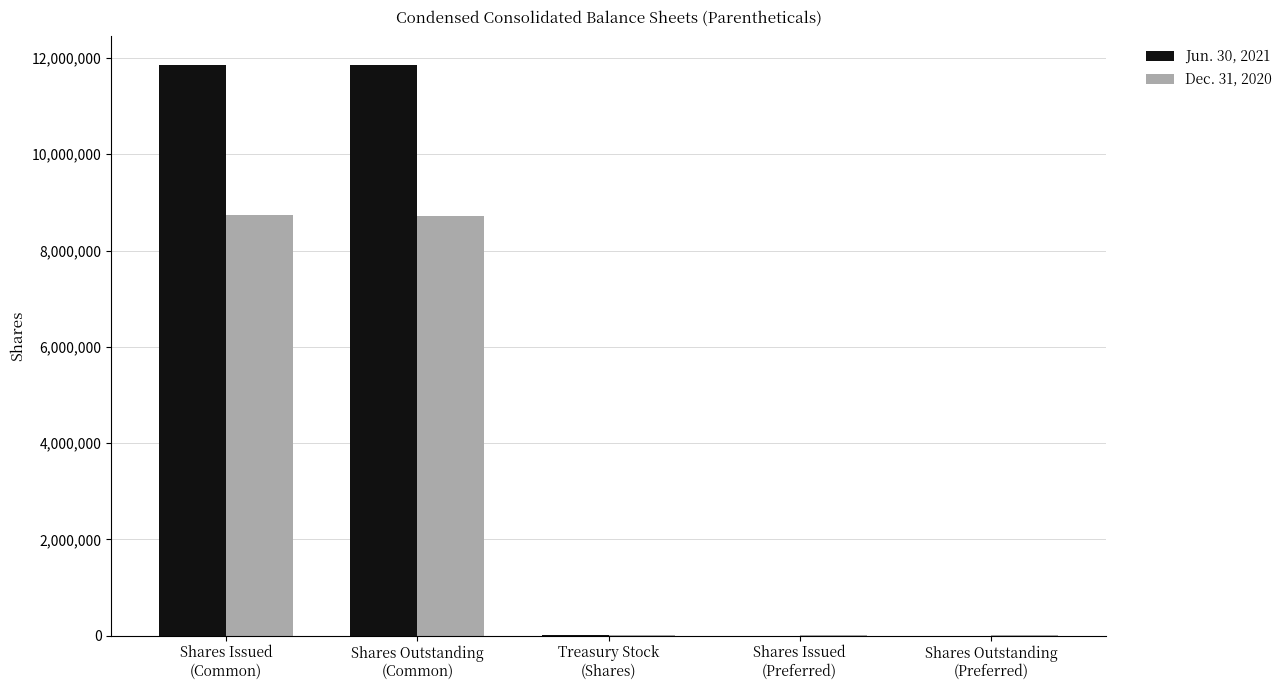

Which series has the largest total across all categories?

Jun. 30, 2021